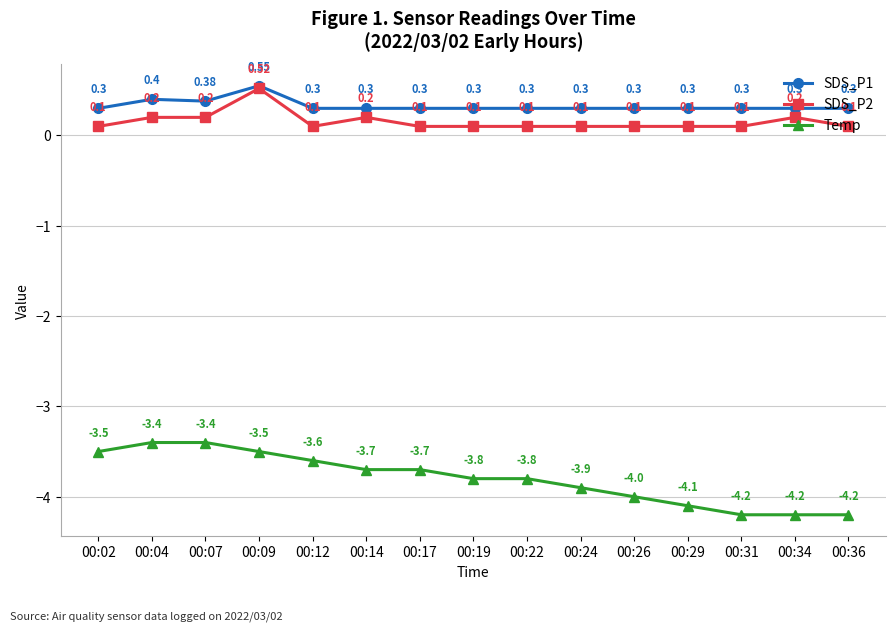

The value of Temp at 00:31 is -4.2. True or false?

True